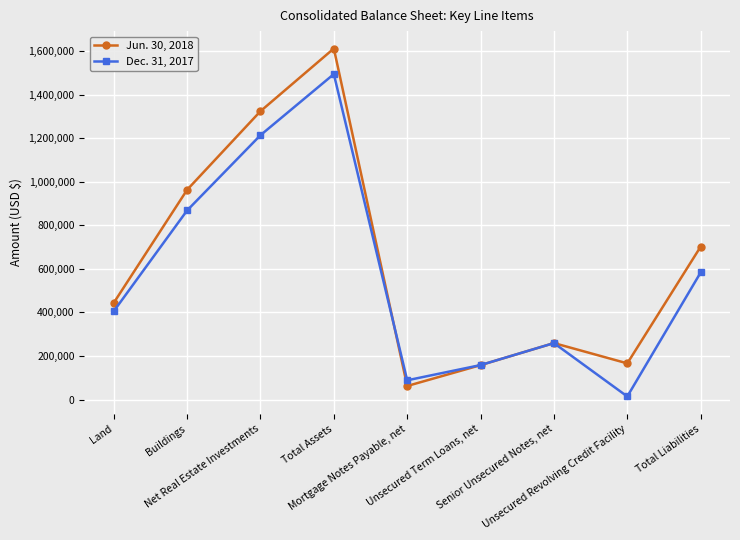

List the series in order of their peak value, highest first.

Jun. 30, 2018, Dec. 31, 2017